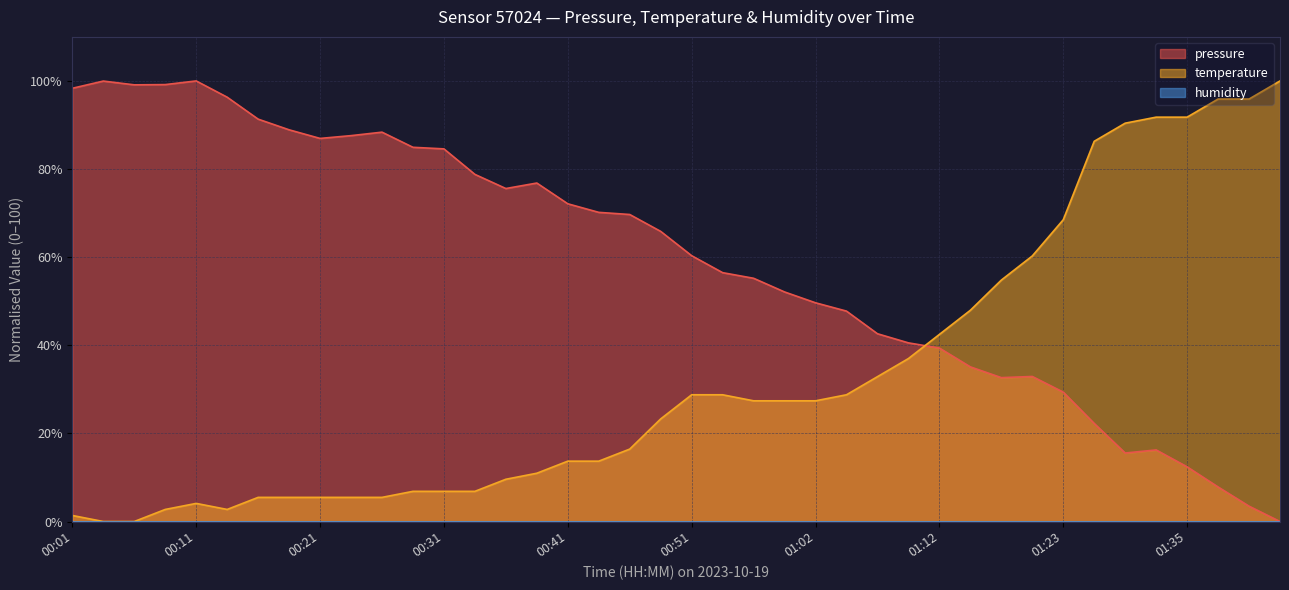

Which has a higher value, 01:12 or 00:41?

00:41